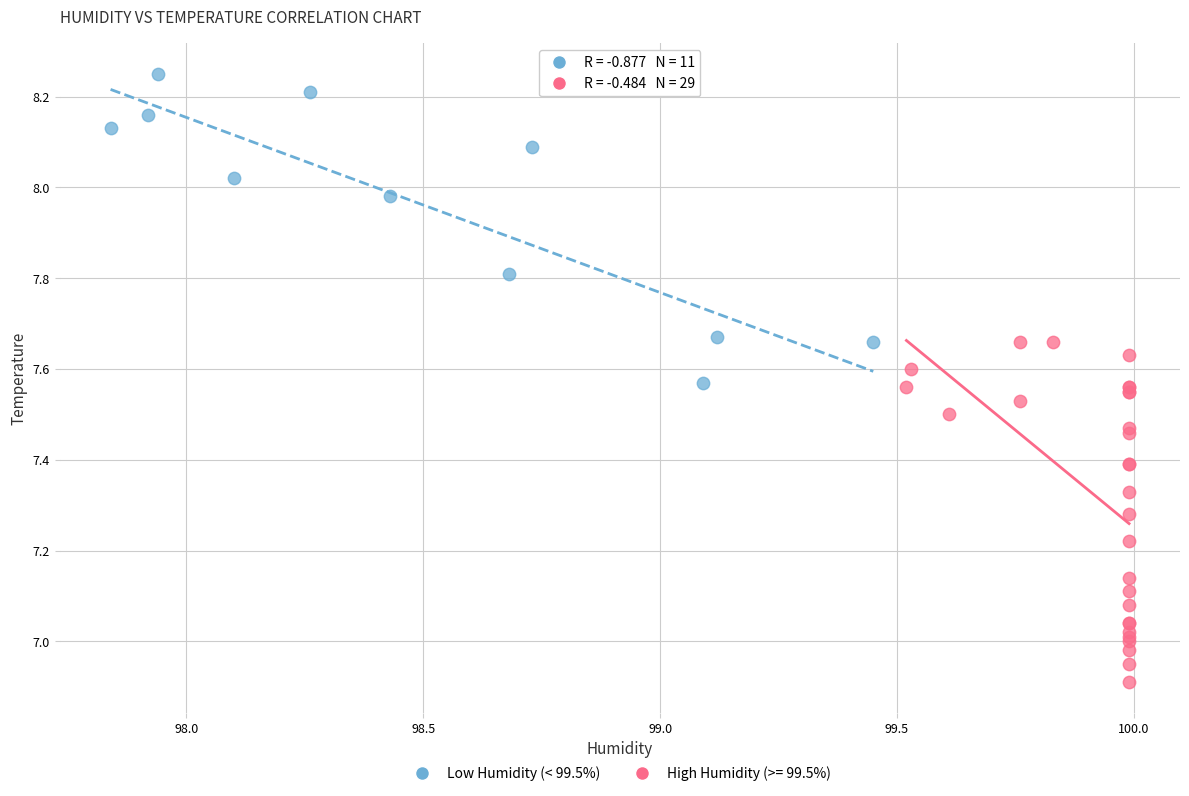

Which series has the largest Y range (max minus min)?

High Humidity (>= 99.5%)